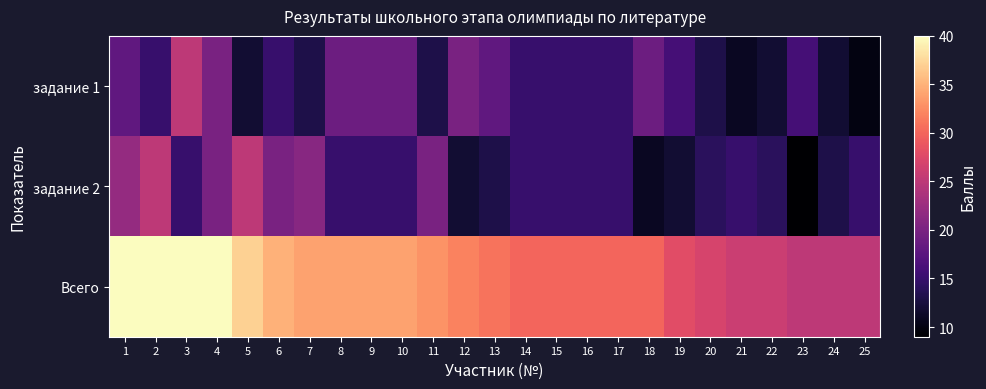

Count the number of data series in this chart.

3